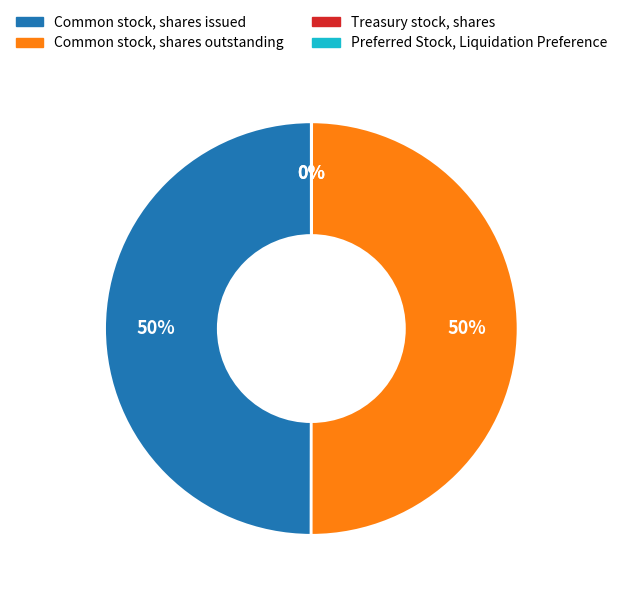

The Common stock, shares outstanding slice represents 50% of the pie. True or false?

True